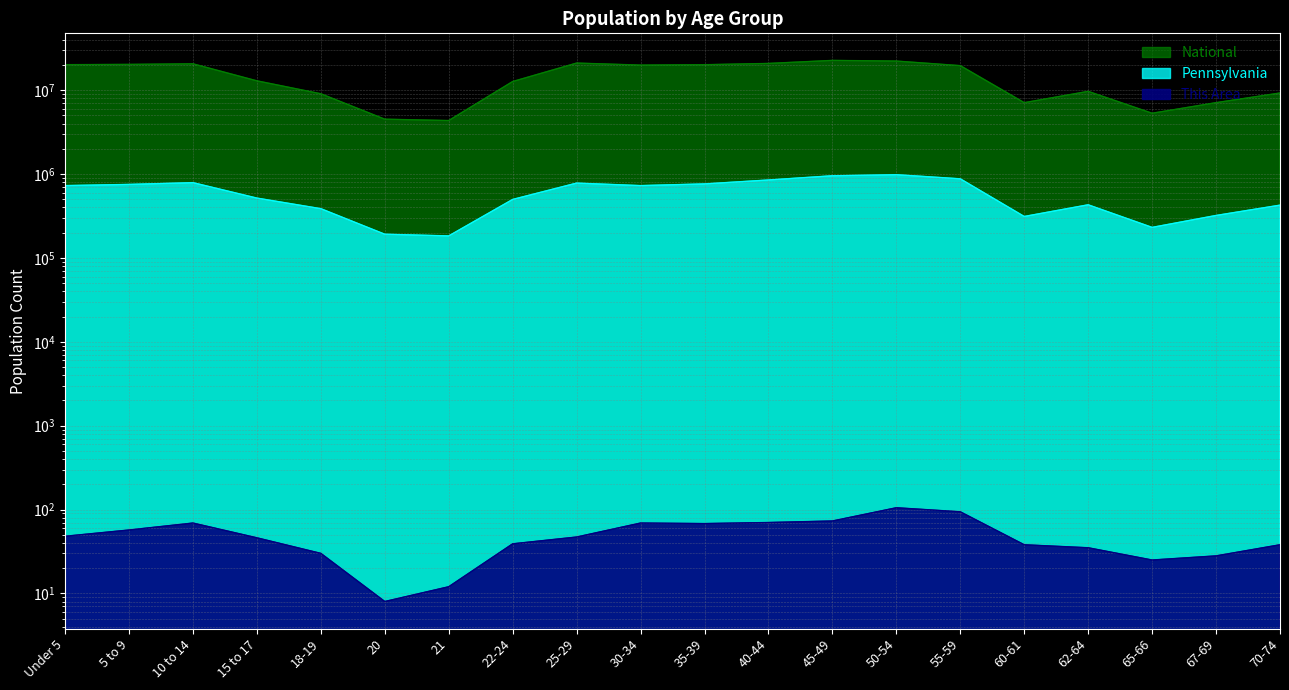

What is the spread (max minus min) of values at 50-54?

22298020